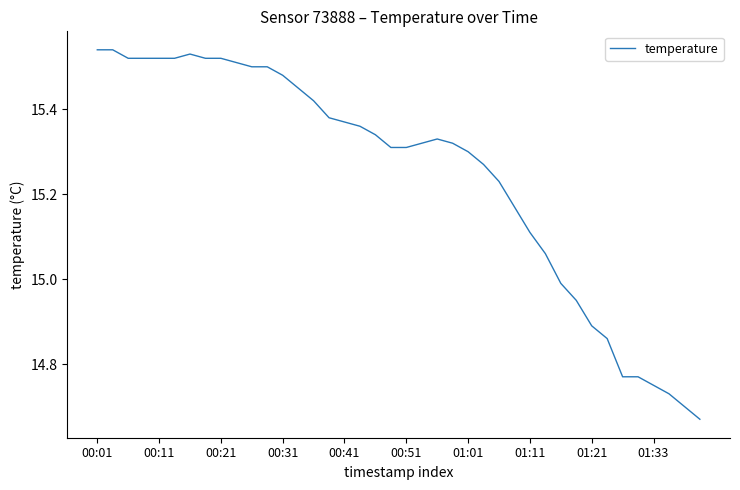

Does the chart display data point markers on the line(s)?

No